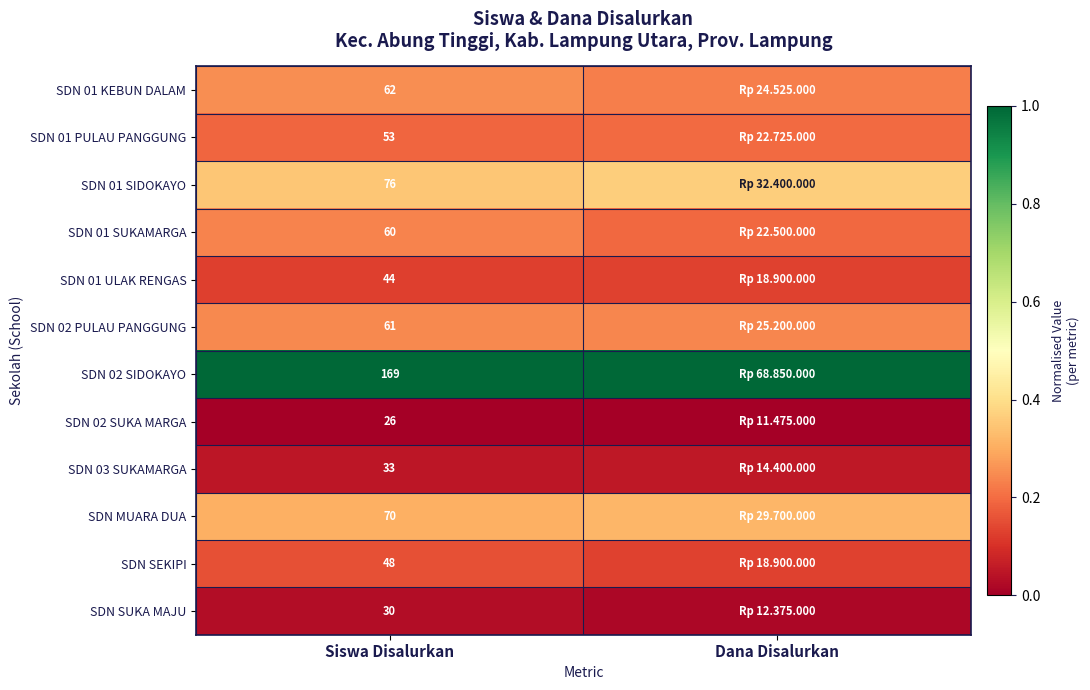

What is the difference between the highest and lowest values at Dana Disalurkan?

1.0